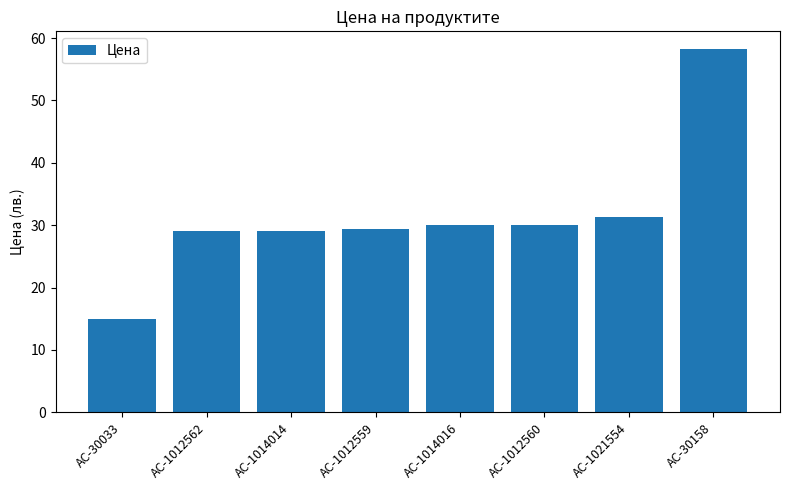

Which label corresponds to the largest value in the chart?

AC-30158